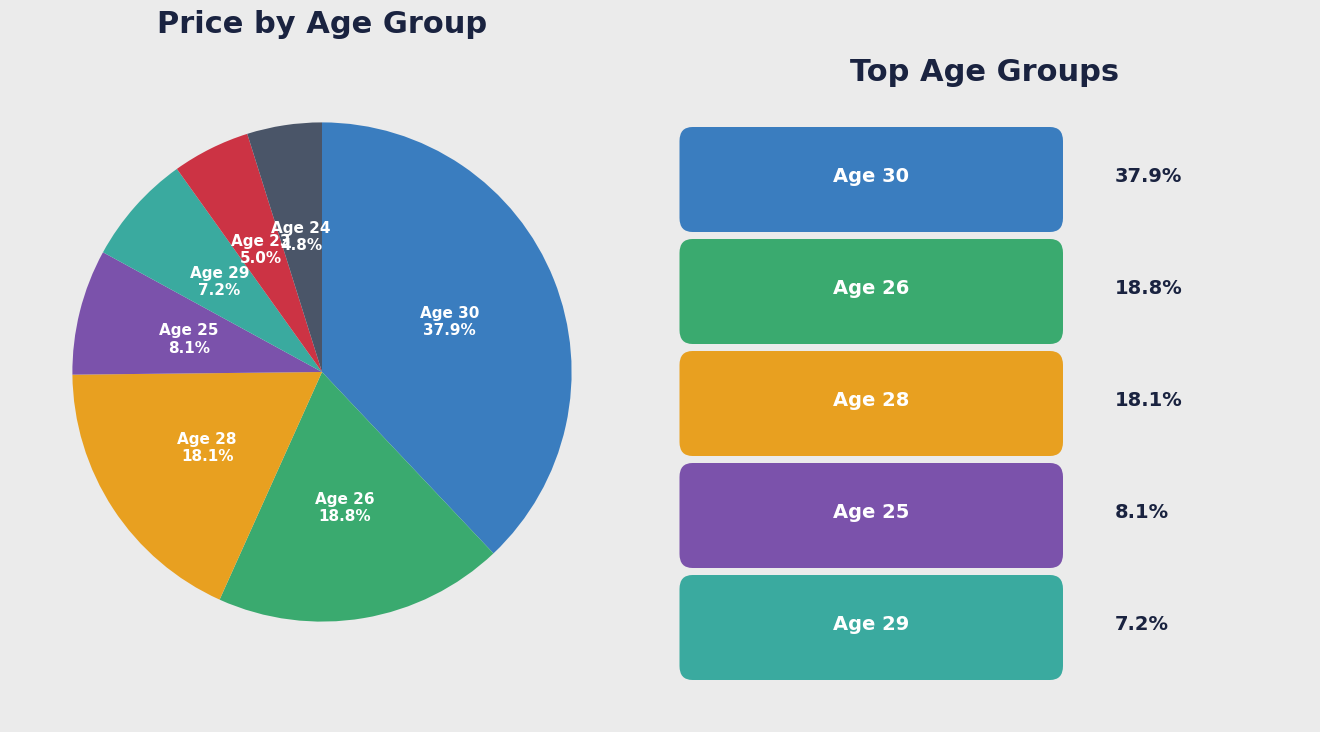

Does any single category account for the majority?

No